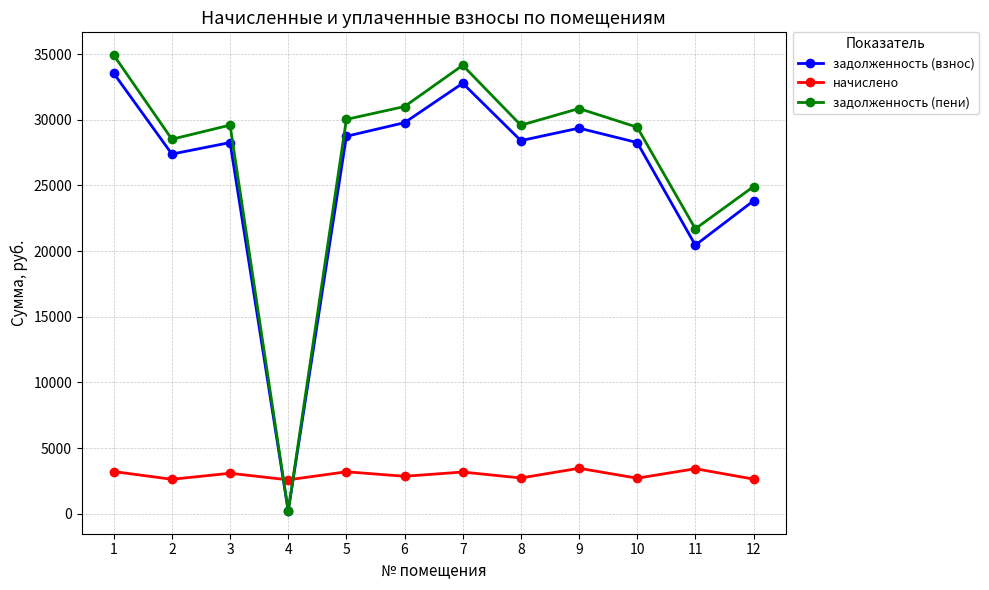

What is the average value of the начислено series?

2975.3